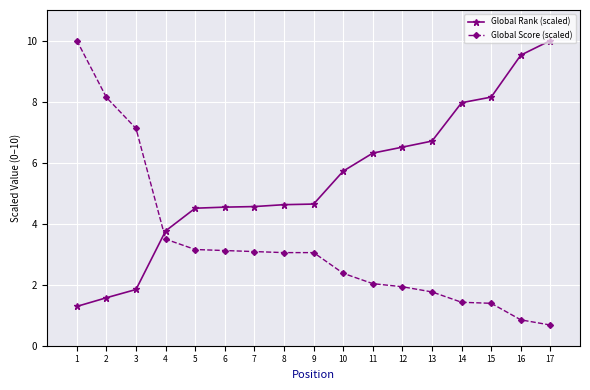

At which category is the sum across all series the highest?

1